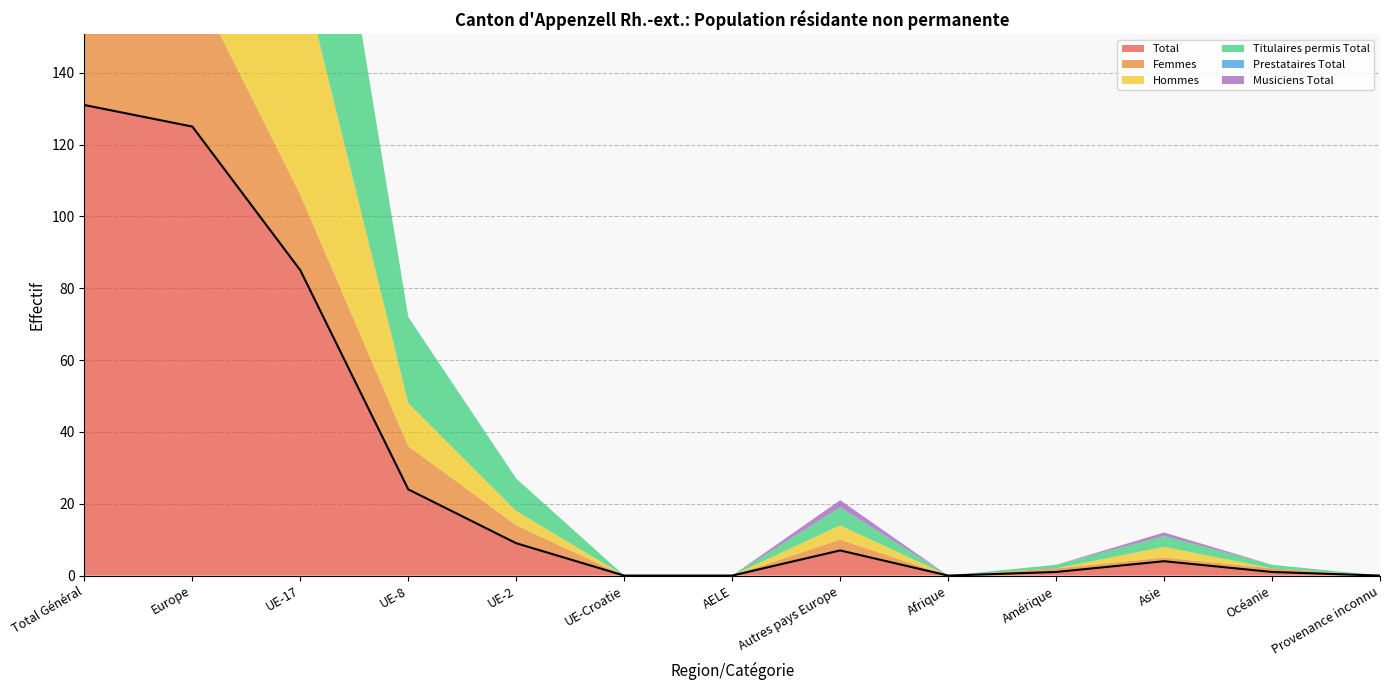

Which series changed the most between UE-17 and Amérique?

Total